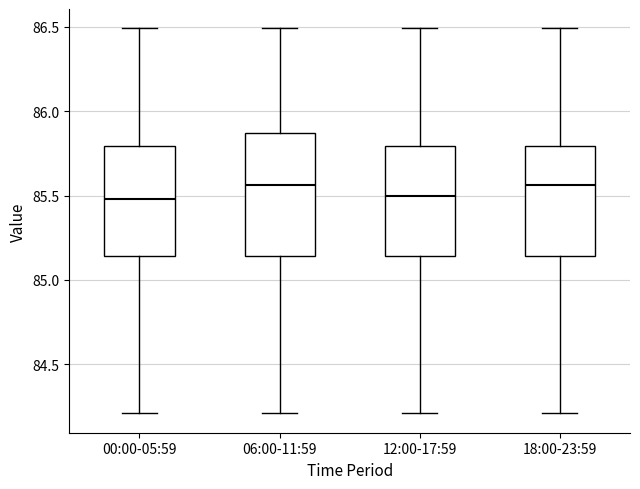

Where does the lower whisker of the box for 18:00-23:59 end on the y-axis? The values are not printed on the chart, so give them approximately, as read against the axis.

84.20